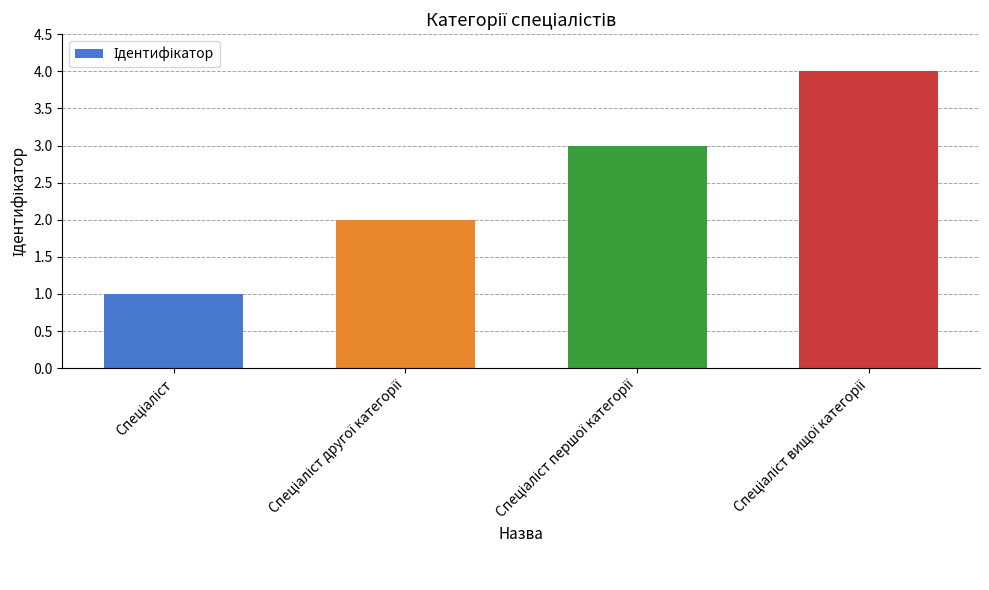

Reading right to left, extract all data points from this chart.

4	3	2	1